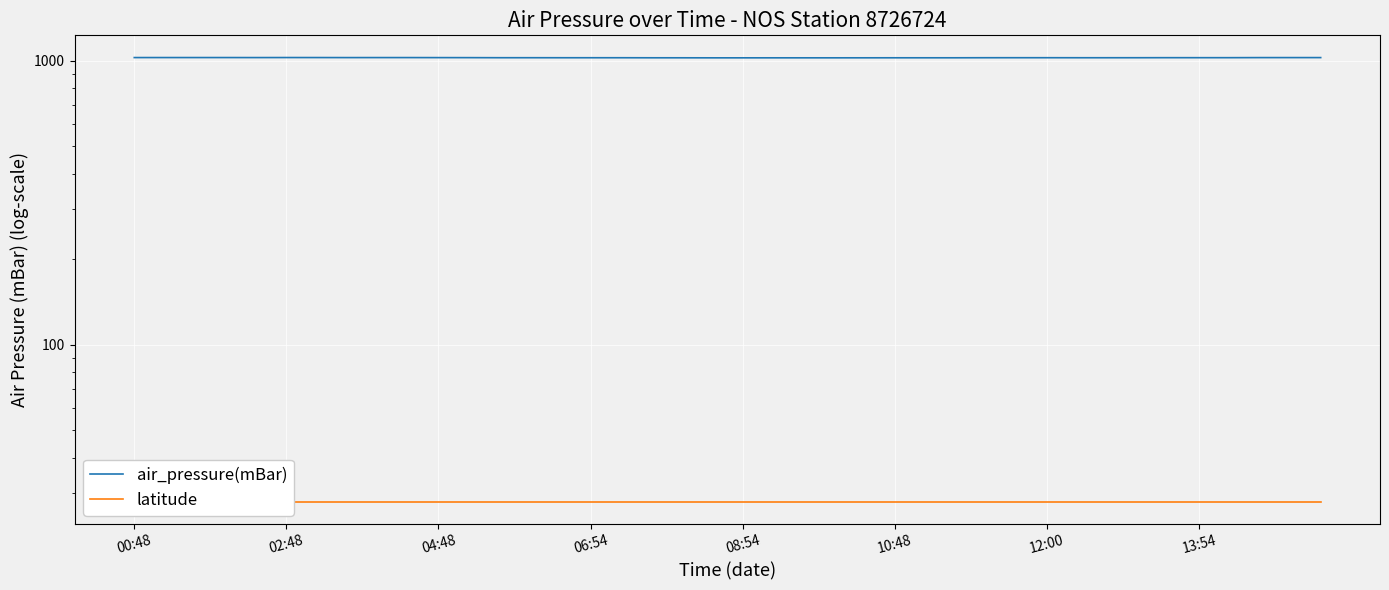

True or false: air_pressure(mBar) and latitude intersect in this chart.

False